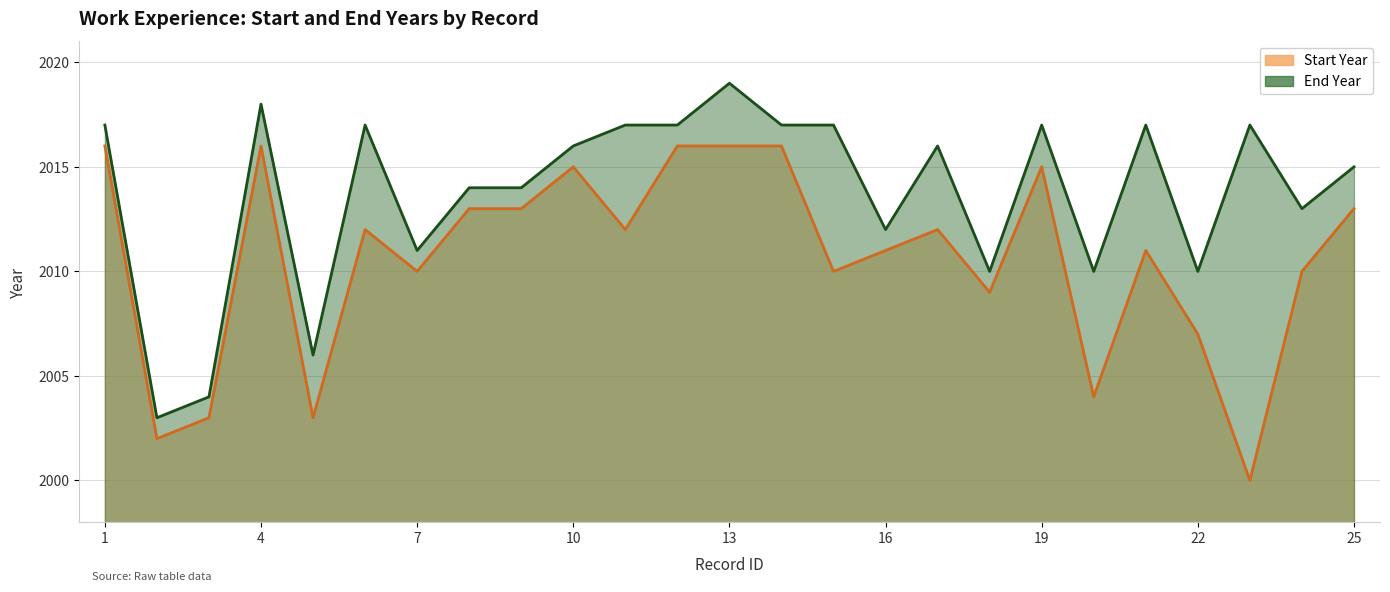

What value does the Start Year series have at 16?

2011